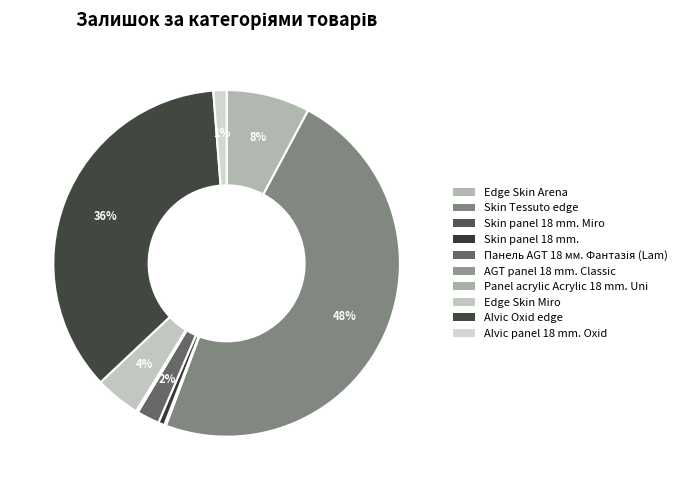

How many slices are in this pie chart?

10